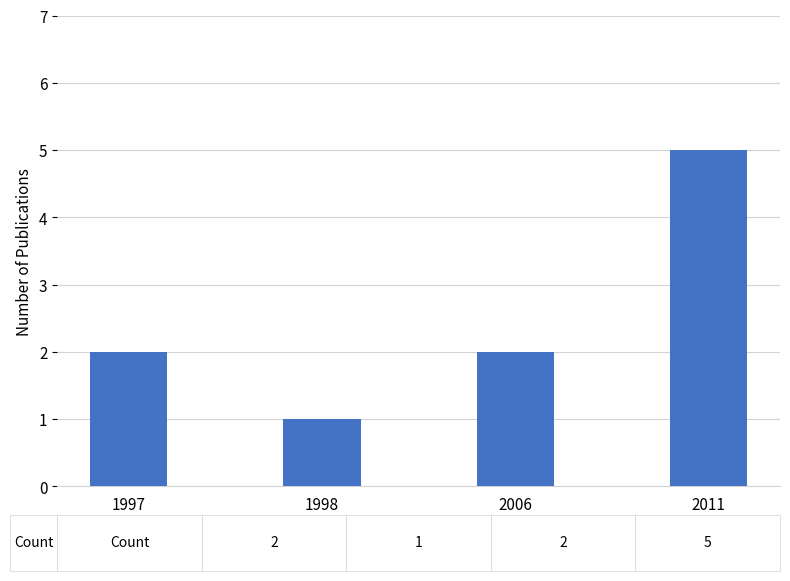

Which has a higher value, 2006 or 1998?

2006